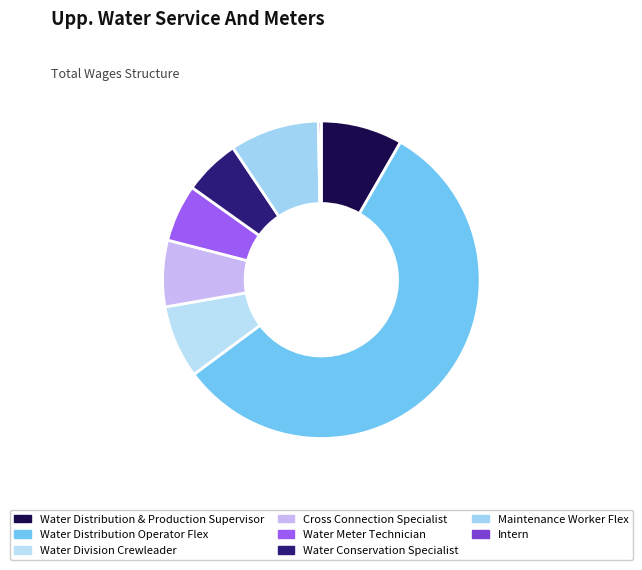

Which has a higher value, Cross Connection Specialist or Water Division Crewleader?

Water Division Crewleader